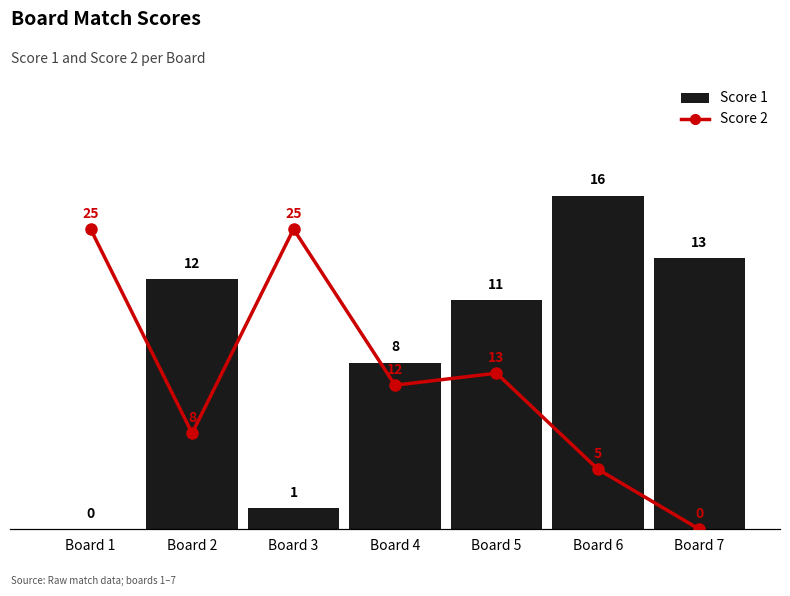

The value of Score 1 at Board 5 is 11. True or false?

True